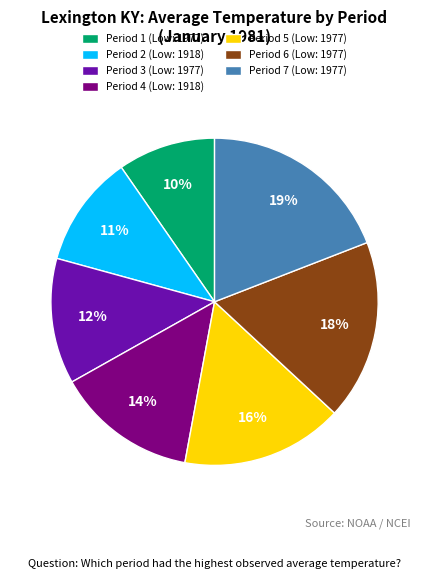

To the nearest percent, what is the average slice percentage?

14%